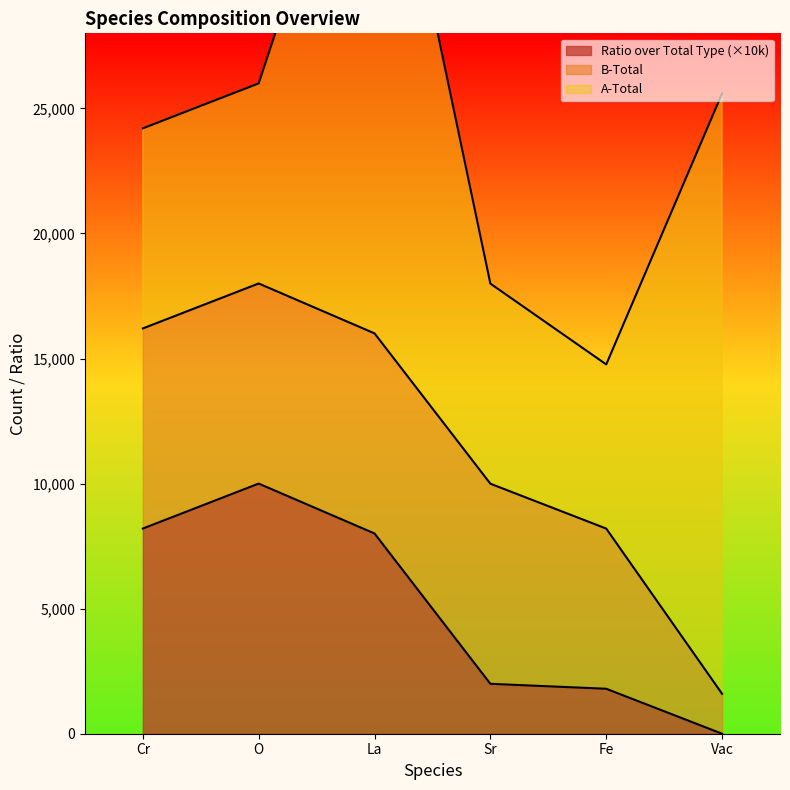

Rank the categories by Ratio over Total Type value from highest to lowest.

O, Cr, La, Sr, Fe, Vac